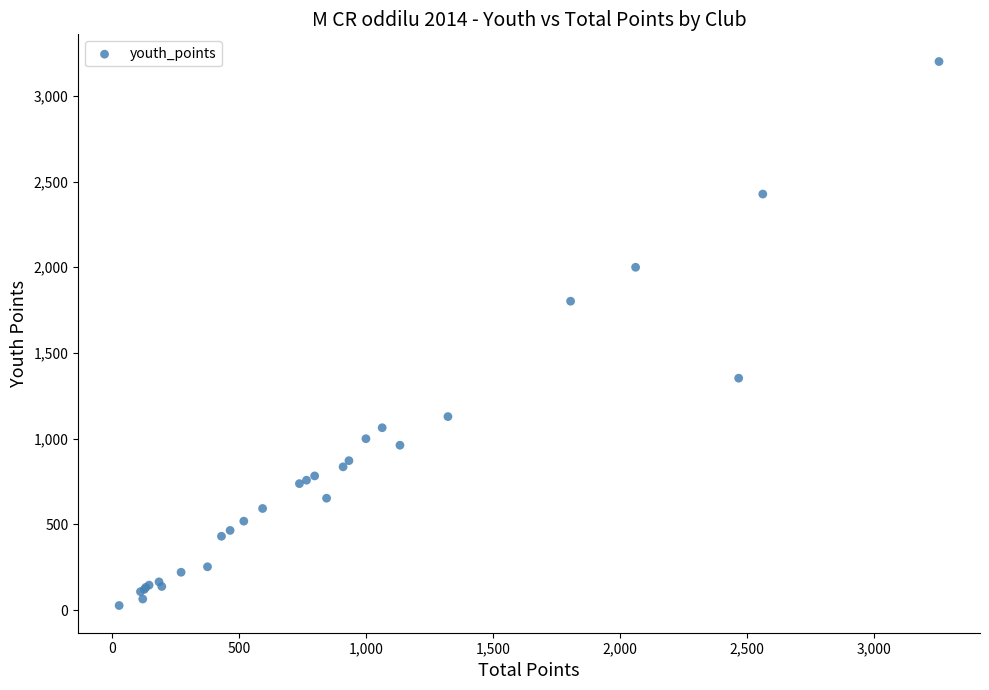

What Y value in the scatter plot is closest to 1613?

1802